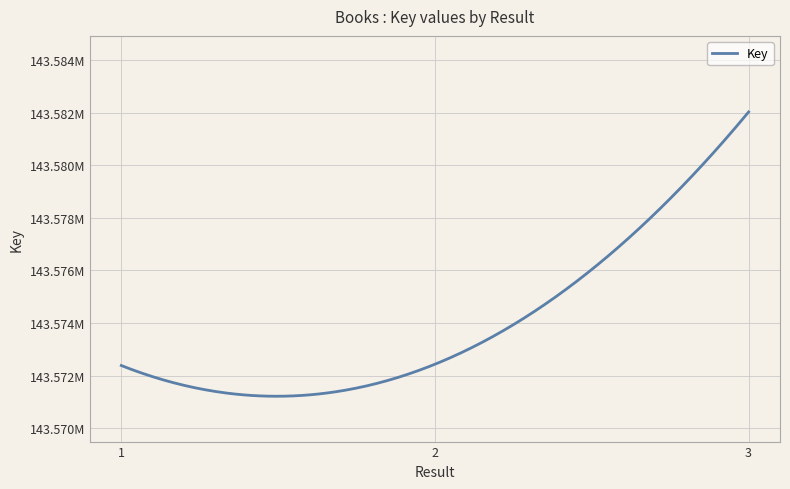

Rank the categories by value from highest to lowest.

3, 2, 1